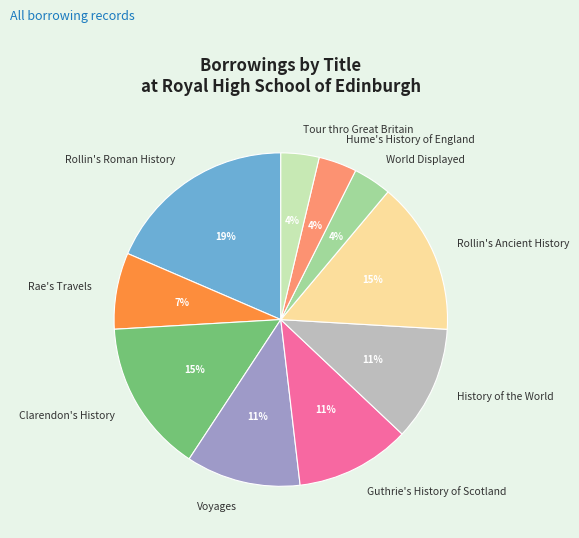

Do Voyages and Clarendon's History together represent more than half of the pie?

No